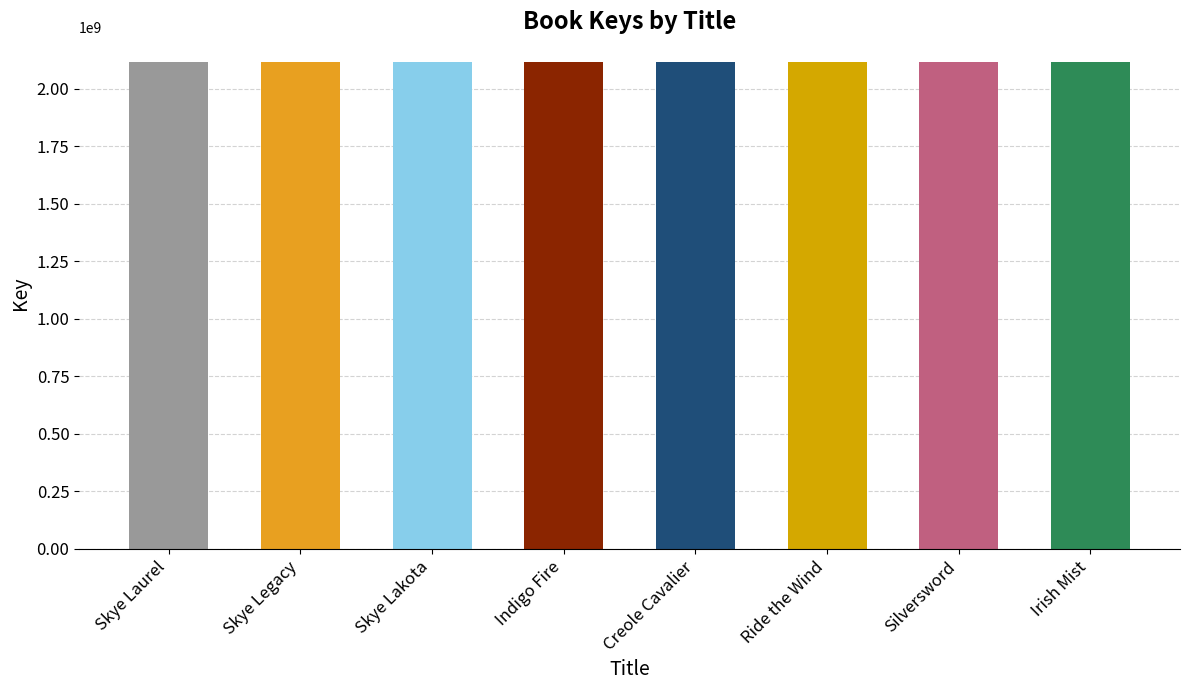

What is the greatest value displayed?

2117947610